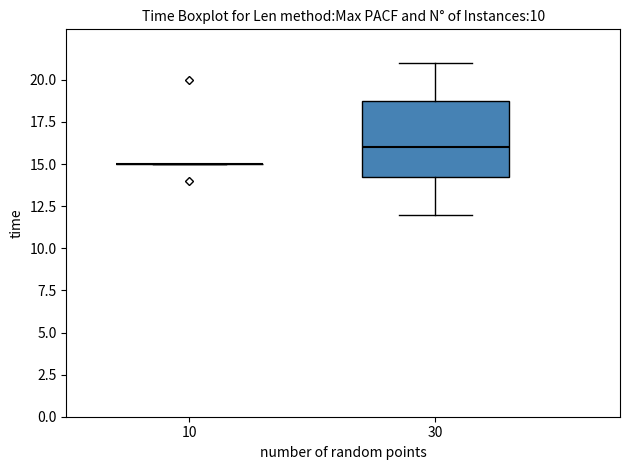

Reading left to right, read every box against the y-axis: the position of its median line, the range the box covers, and the ends of its whiskers. The values are not printed on the chart, so give them approximately, as read against the axis.

10: box collapsed to a line at 15.0, whiskers 15.0 to 15.0
30: median 16.0, box 14.5 to 19.0, whiskers 12.0 to 21.0